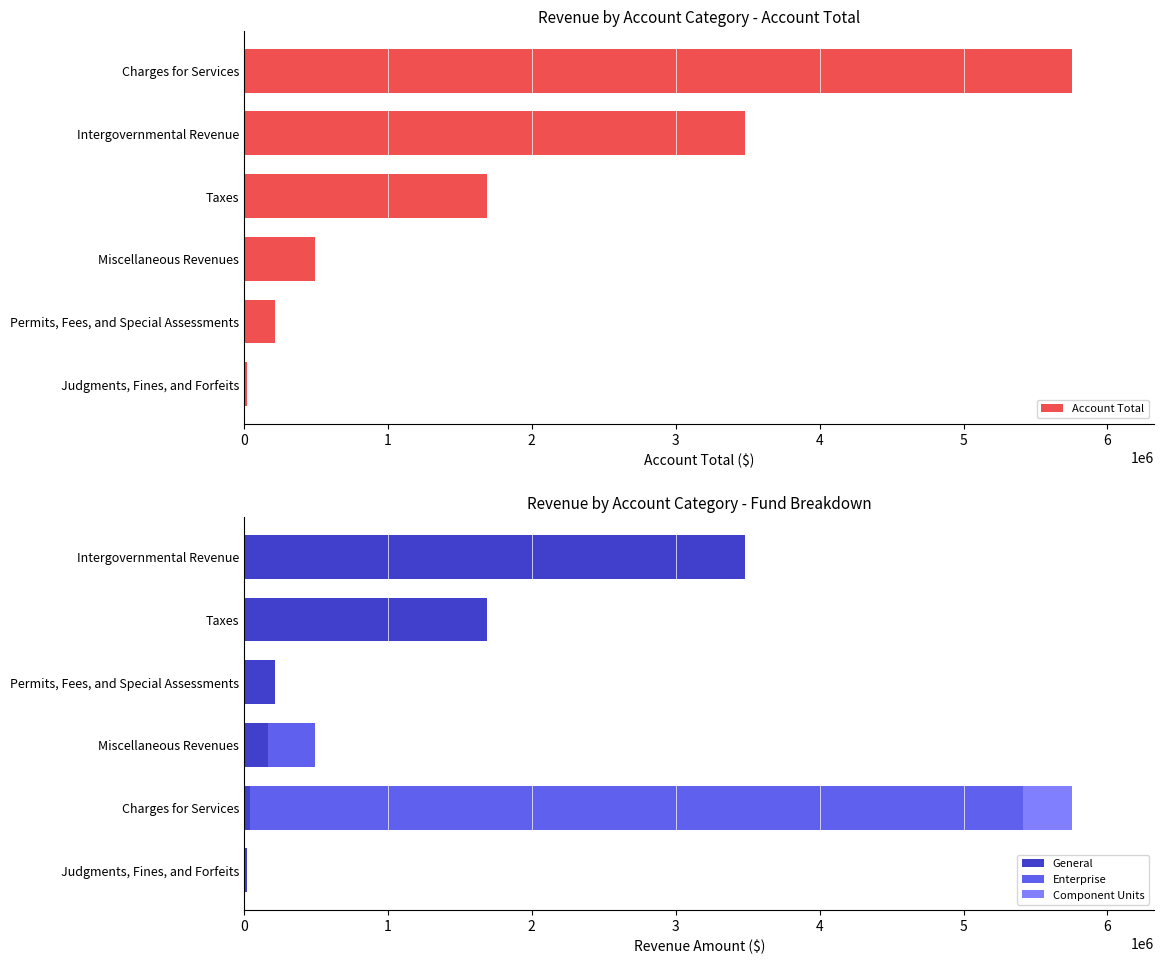

The General series shows 3481953 at Intergovernmental Revenue. True or false?

True